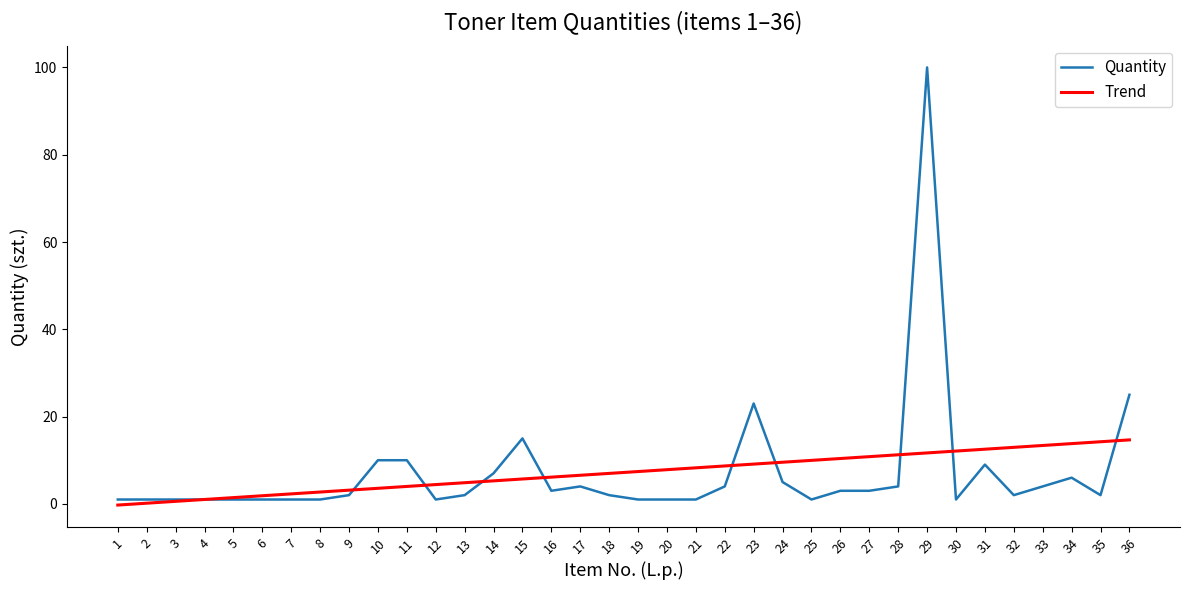

The Trend series shows 12.5 at 31. True or false?

True